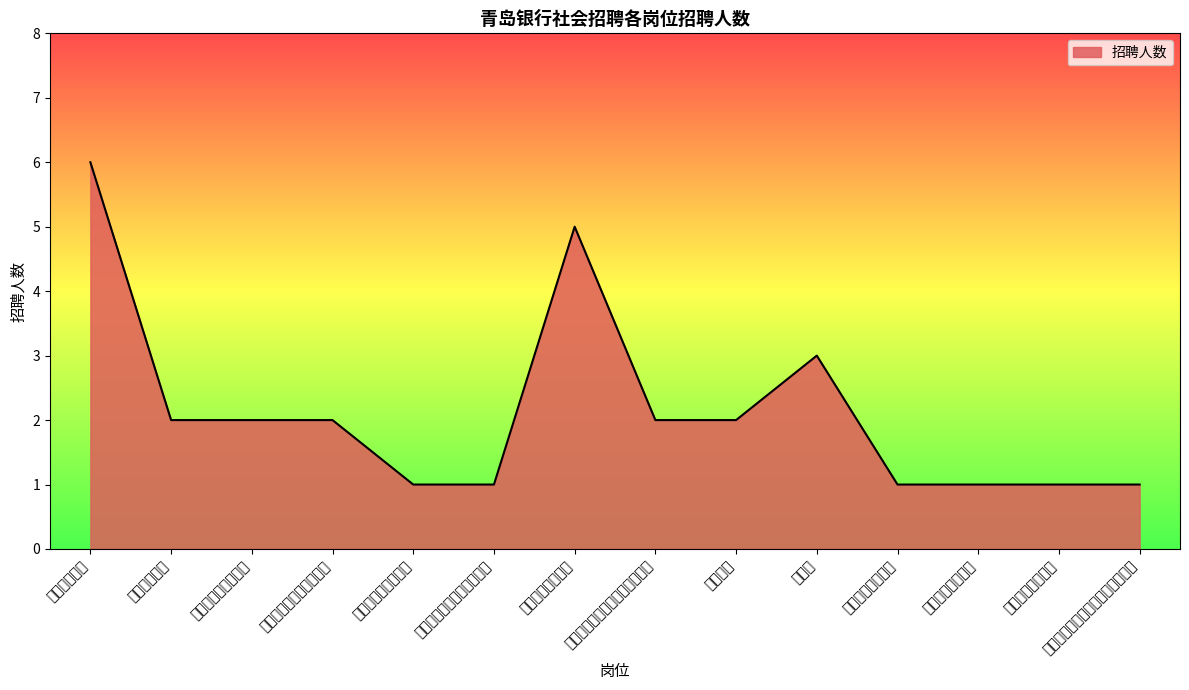

At which label is the value closest to 3?

审计师